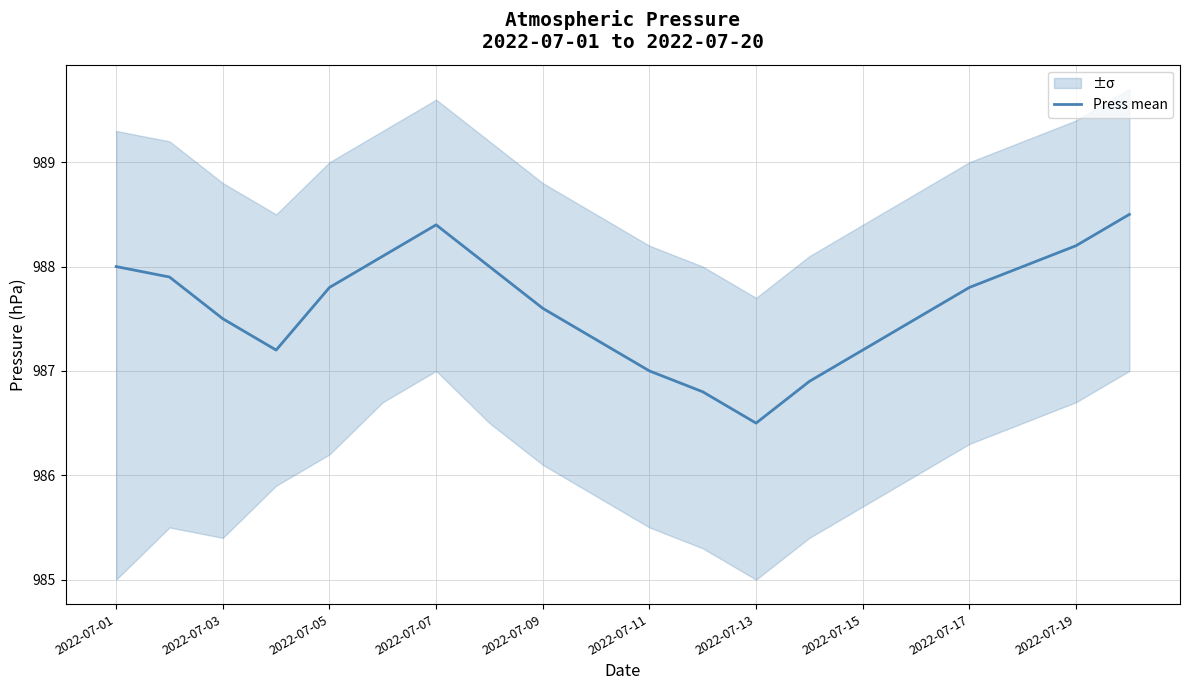

Is it true that Press mean equals 987.5 at 2022-07-03?

True